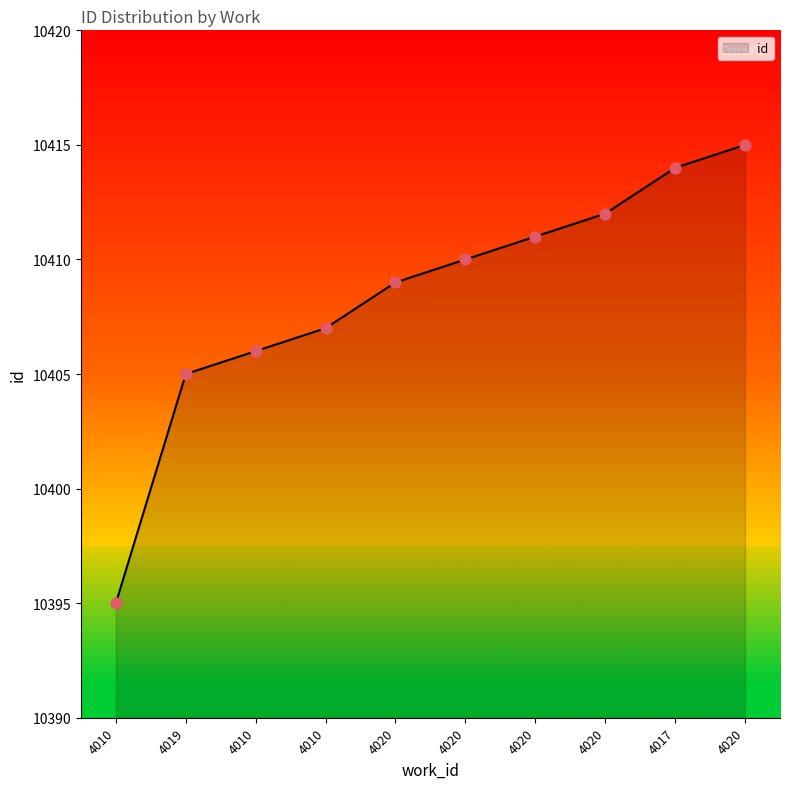

What is the change in value from 4019 to 4020?

+10